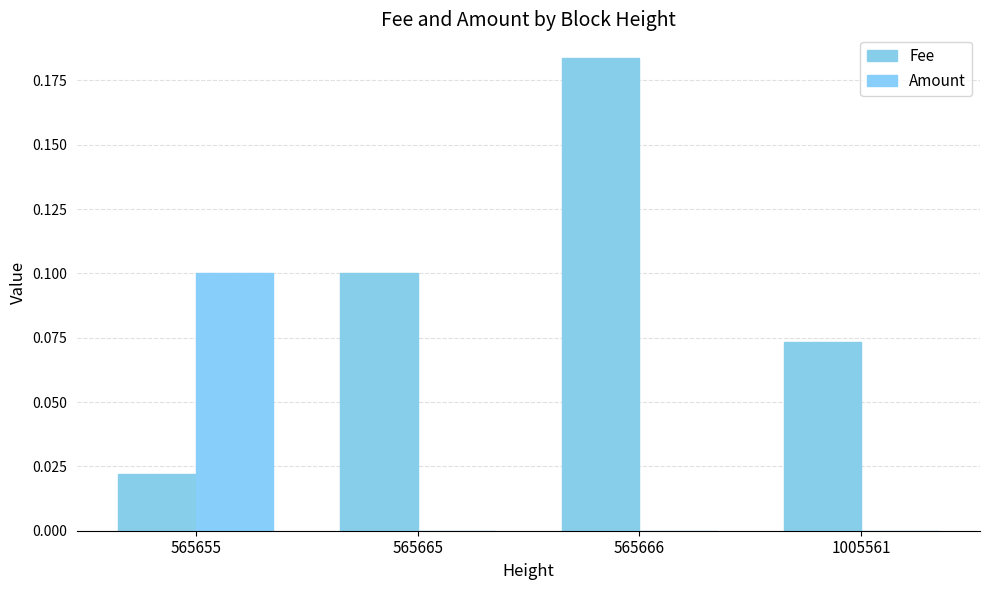

What is the difference between the highest and lowest values at 565665?

0.1